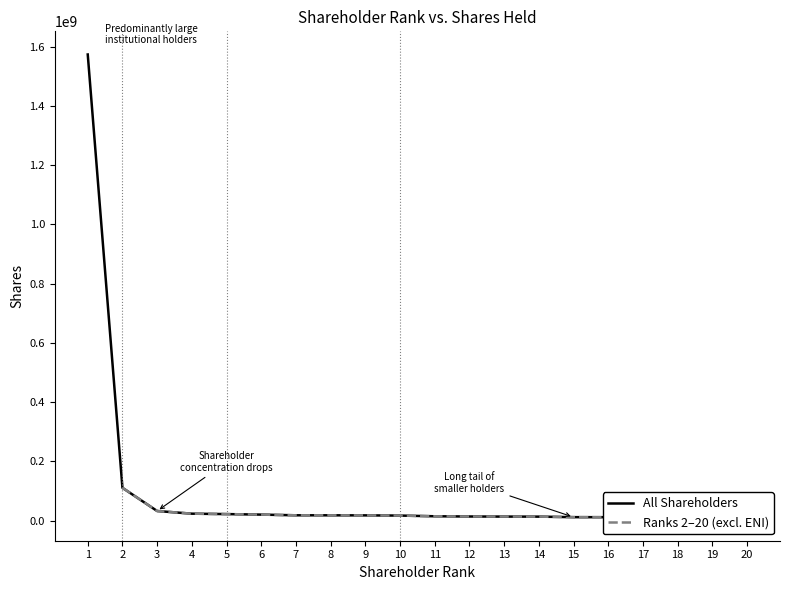

List the labels in order of value, largest first.

1, 2, 3, 4, 5, 6, 7, 8, 9, 10, 11, 12, 13, 14, 15, 16, 17, 18, 19, 20